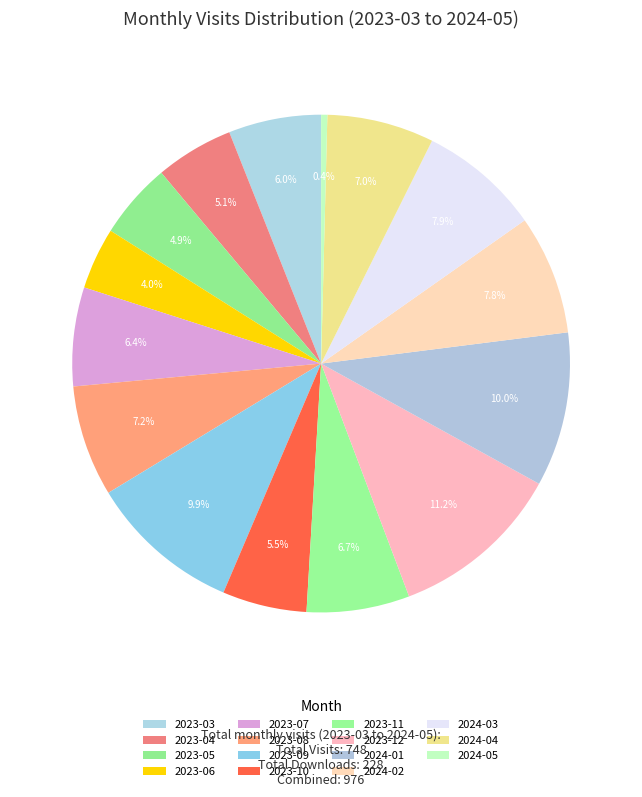

Rank the categories by value from highest to lowest.

2023-12, 2024-01, 2023-09, 2024-03, 2024-02, 2023-08, 2024-04, 2023-11, 2023-07, 2023-03, 2023-10, 2023-04, 2023-05, 2023-06, 2024-05